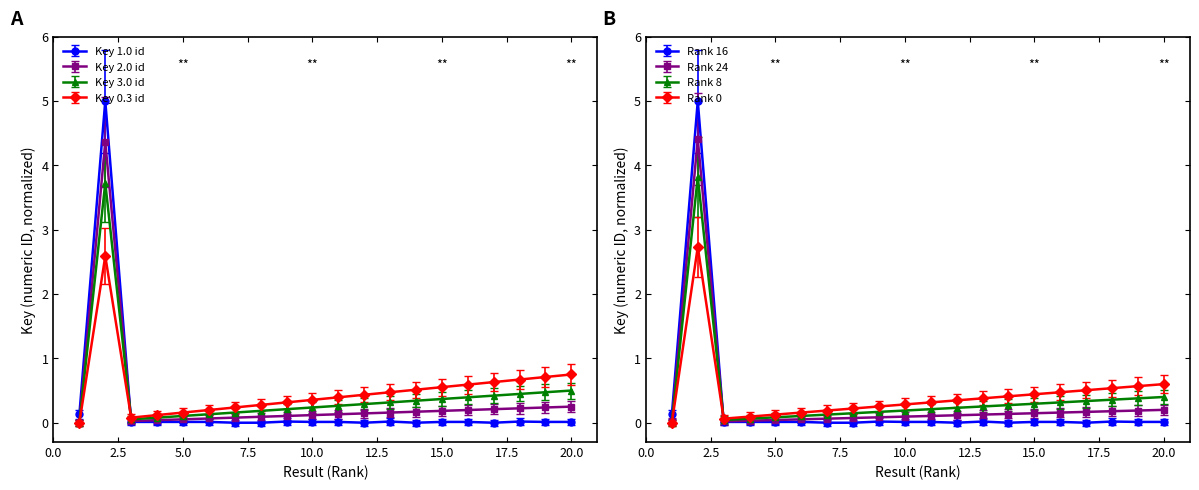

At which label does Key (Smoothed B) reach its minimum?

8